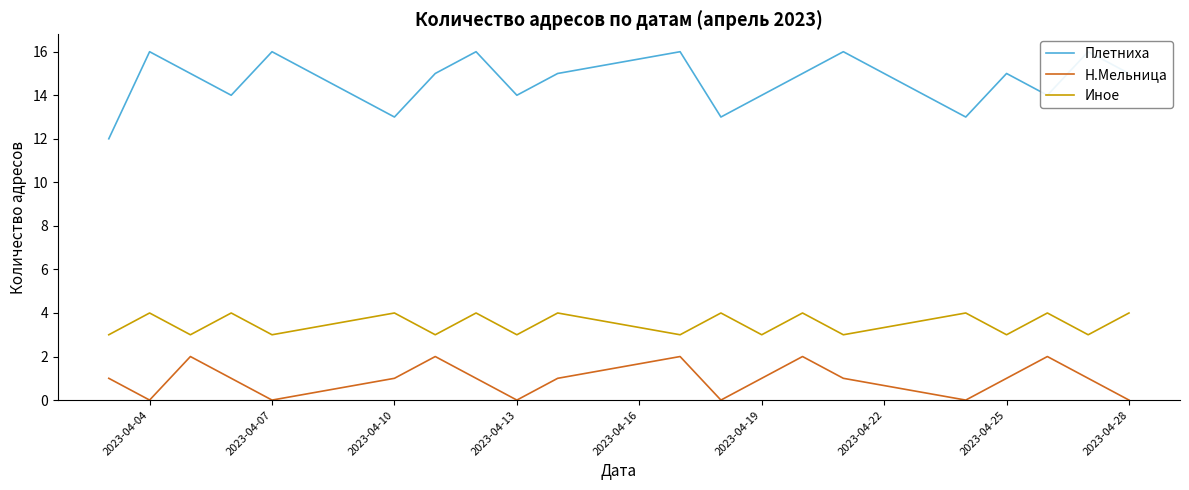

What are all the series names shown in the legend?

Плетниха, Н.Мельница, Иное